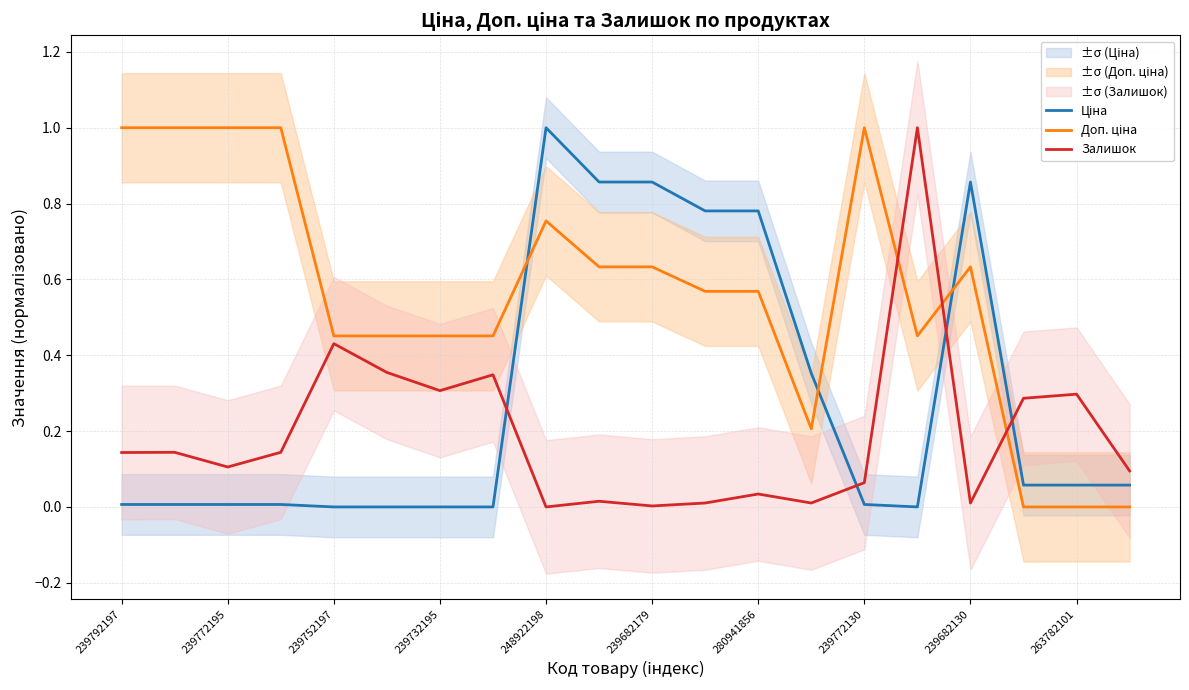

Rank the series by their average value, from lowest to highest.

Залишок, Ціна, Доп. ціна